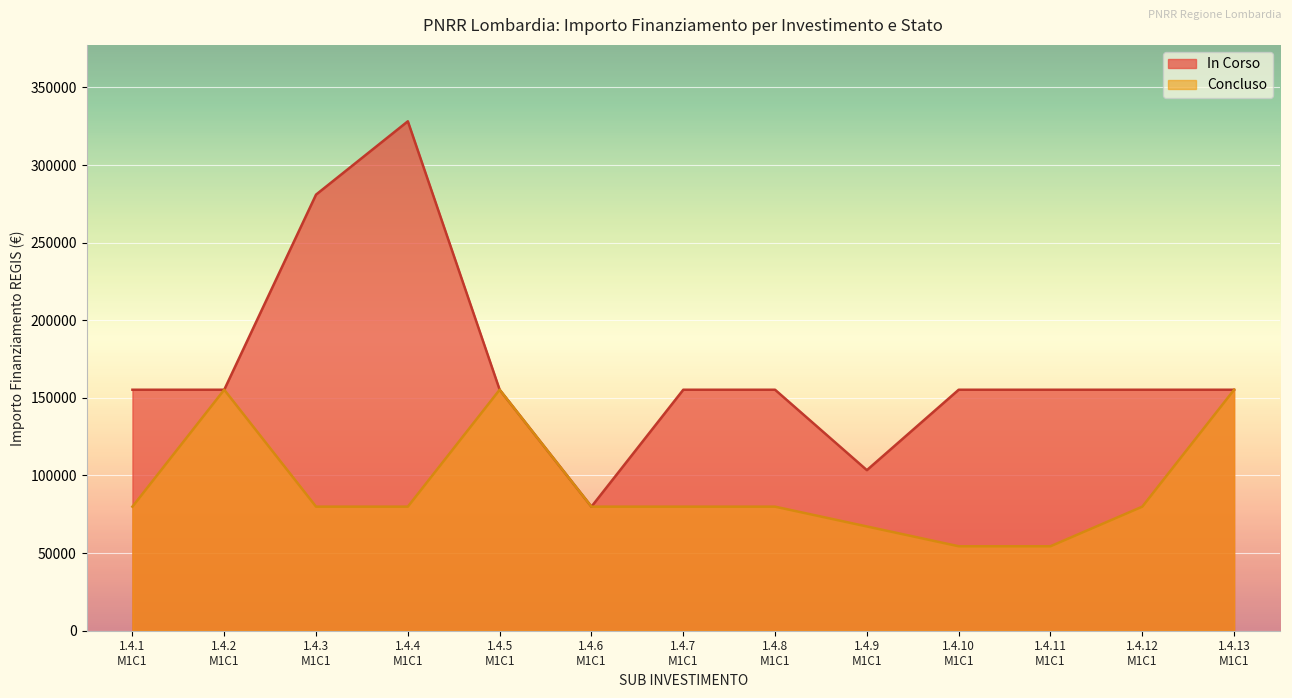

What is the value of the Fascia C point at the 8th from the left?

155234